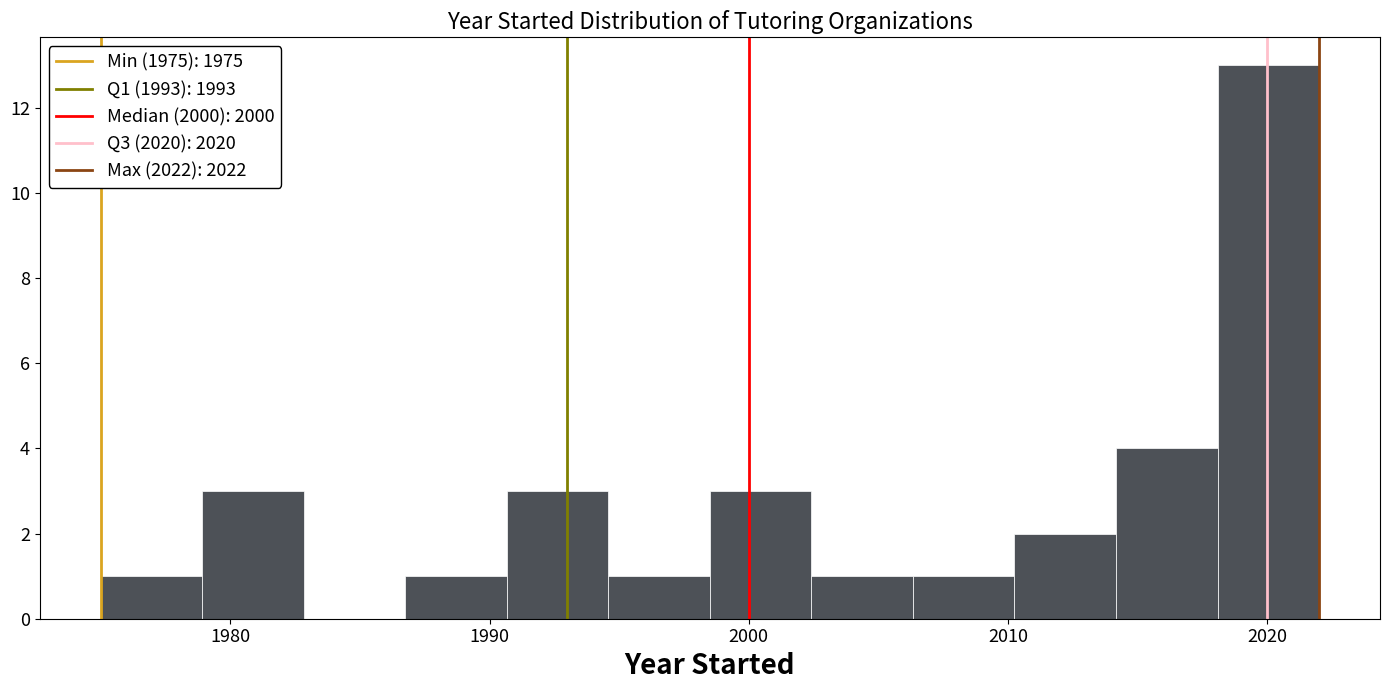

Read against the x-axis, roughly where is the centre of the tallest bar?

2020